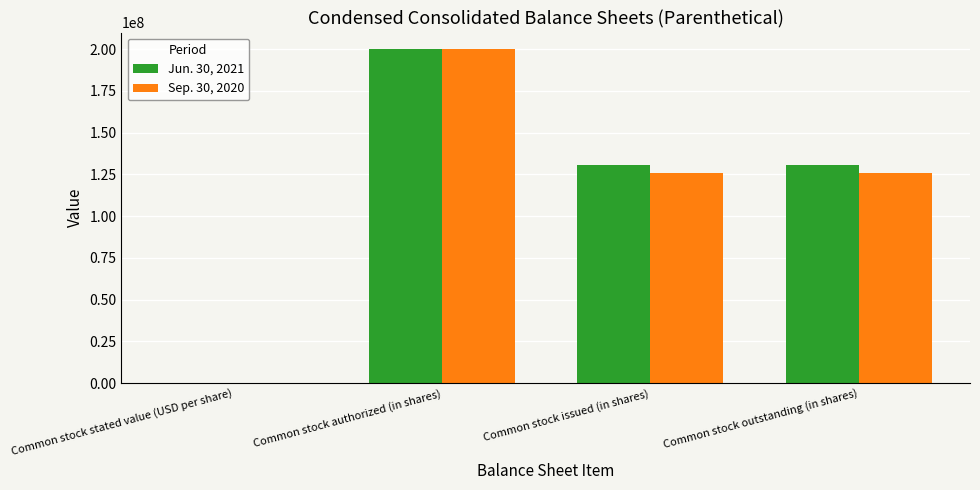

What is the maximum value for Jun. 30, 2021?

200000000.0